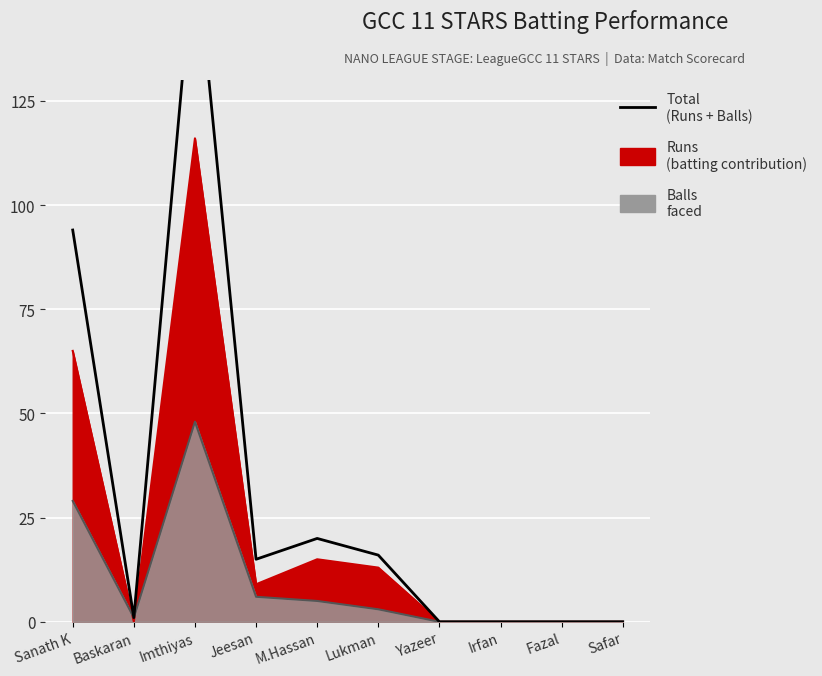

Reading left to right, list all the values displayed in this chart.

Sanath K=94	Baskaran=1	Imthiyas=164	Jeesan=15	M.Hassan=20	Lukman=16	Yazeer=0	Irfan=0	Fazal=0	Safar=0